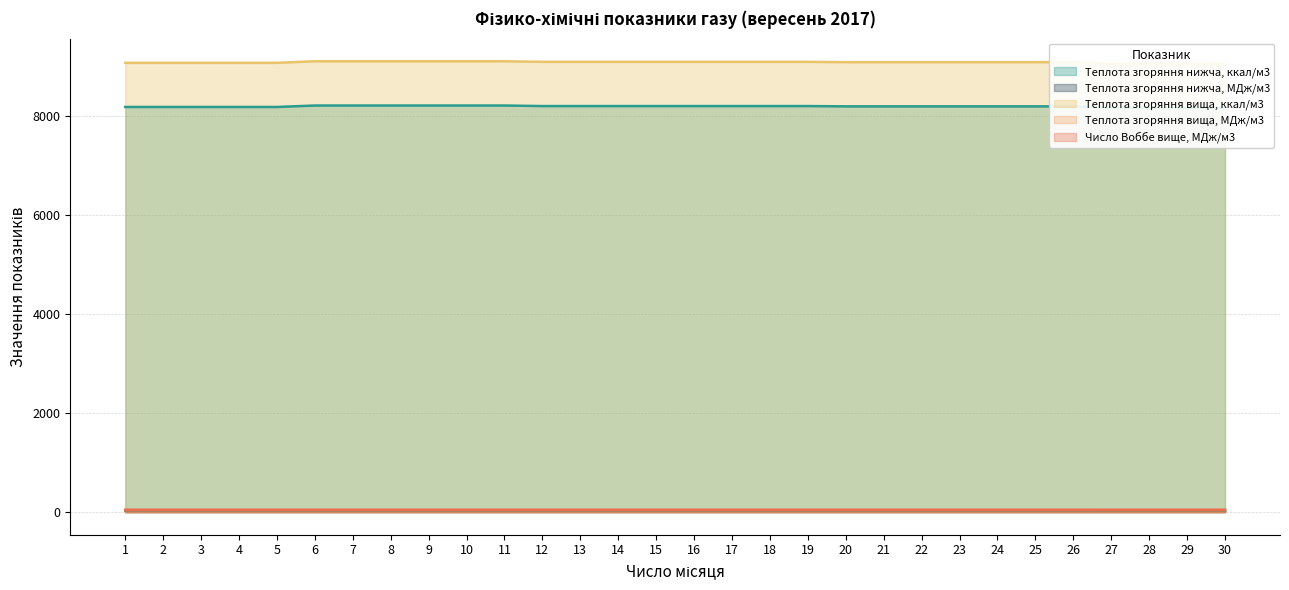

True or false: Теплота згоряння вища, ккал/м3 and Теплота згоряння нижча, ккал/м3 intersect in this chart.

False